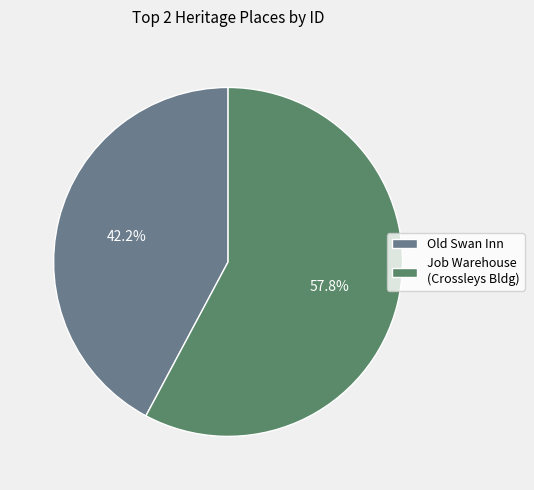

How many slices are in this pie chart?

2